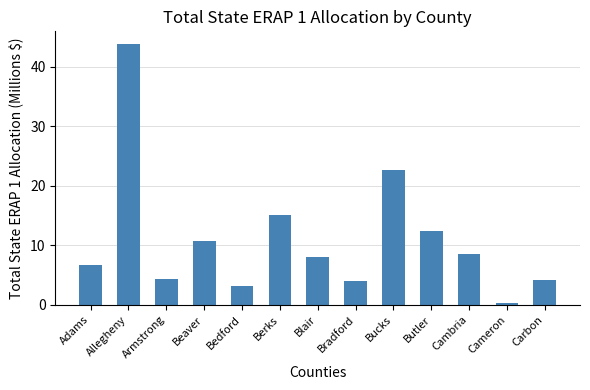

Which category has the lowest value across all series?

Cameron